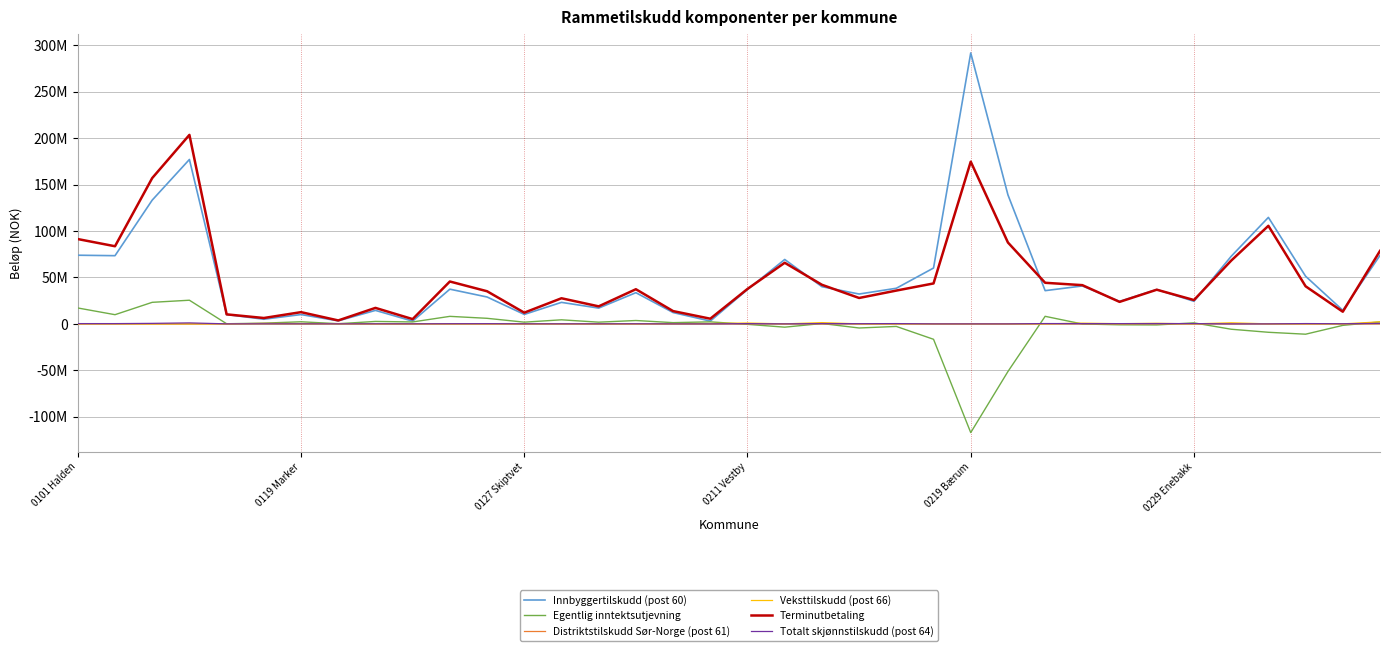

True or false: Terminutbetaling and Totalt skjønnstilskudd (post 64) cross at least once.

False